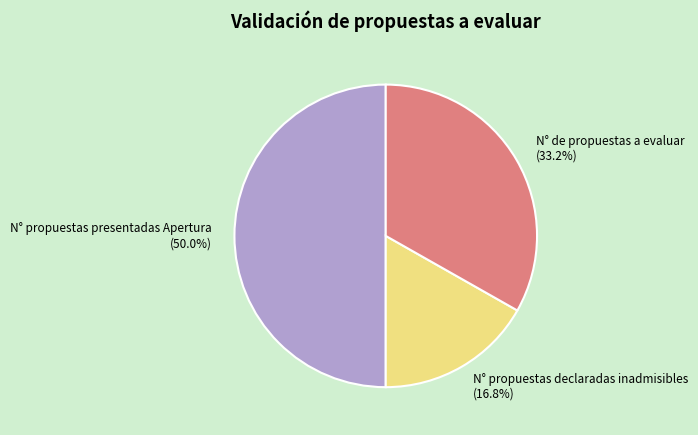

To the nearest percent, what is the difference between the largest and smallest slice percentages?

33%